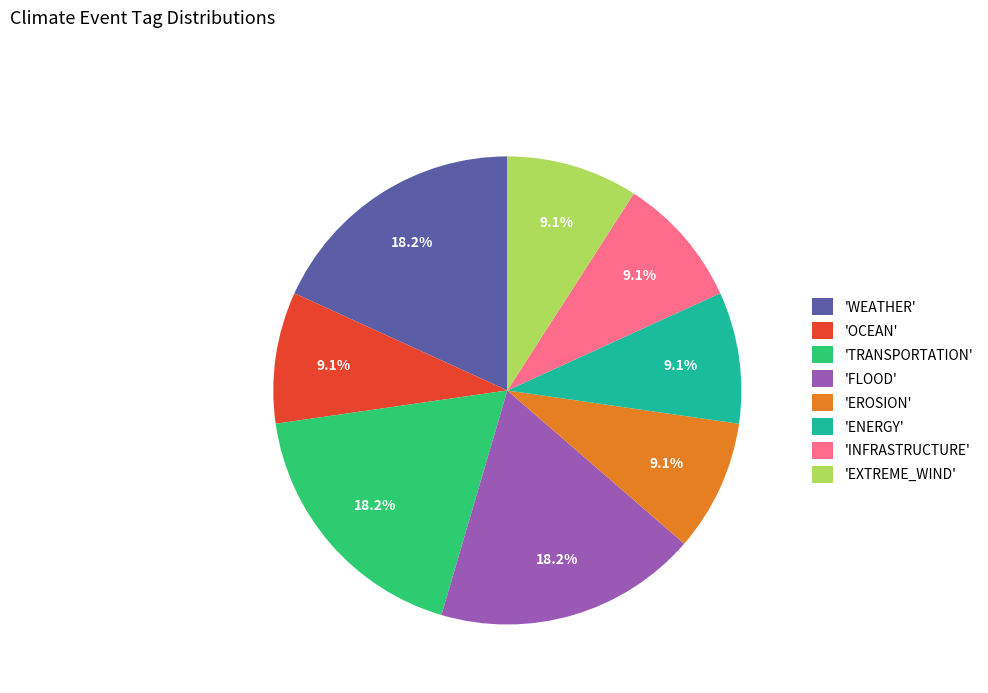

How much of the chart is everything except 'INFRASTRUCTURE'?

90.9%